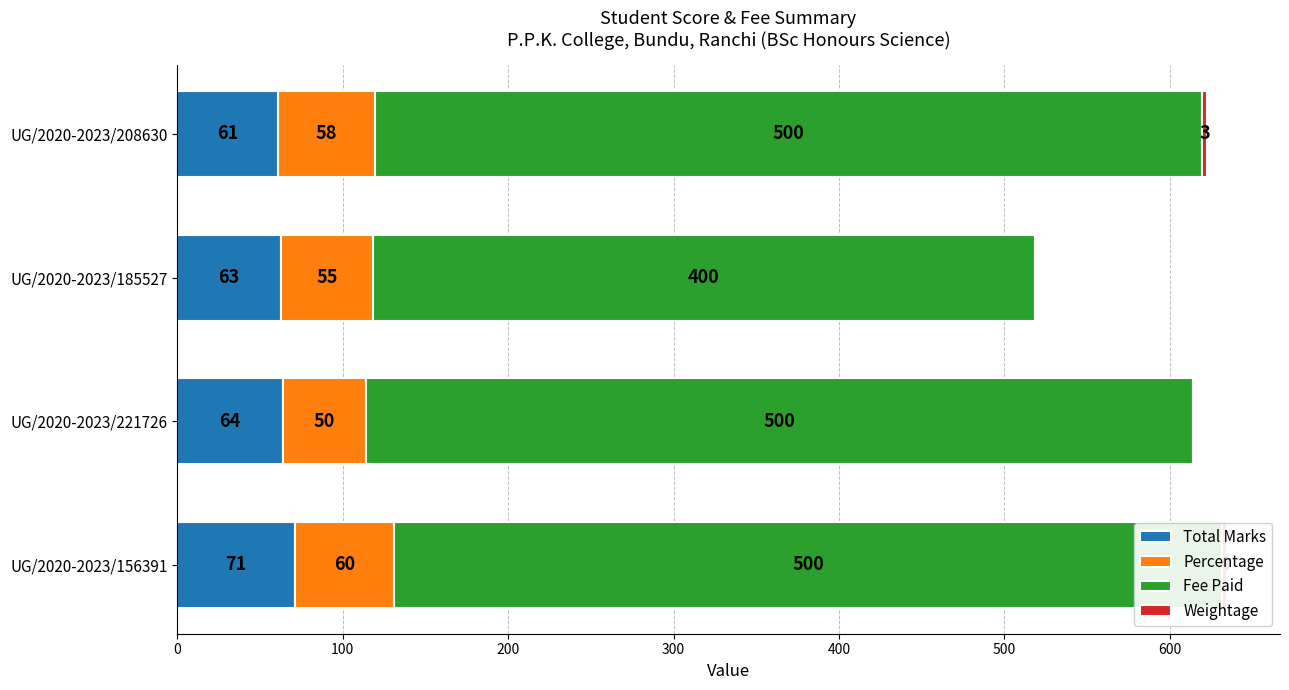

What is the spread (max minus min) of values at UG/2020-2023/208630?

497.0